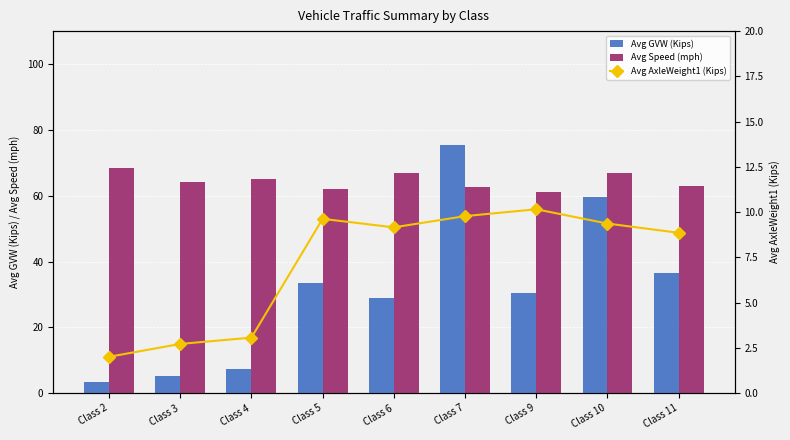

What is the maximum value for Avg AxleWeight1 (Kips)?

10.2